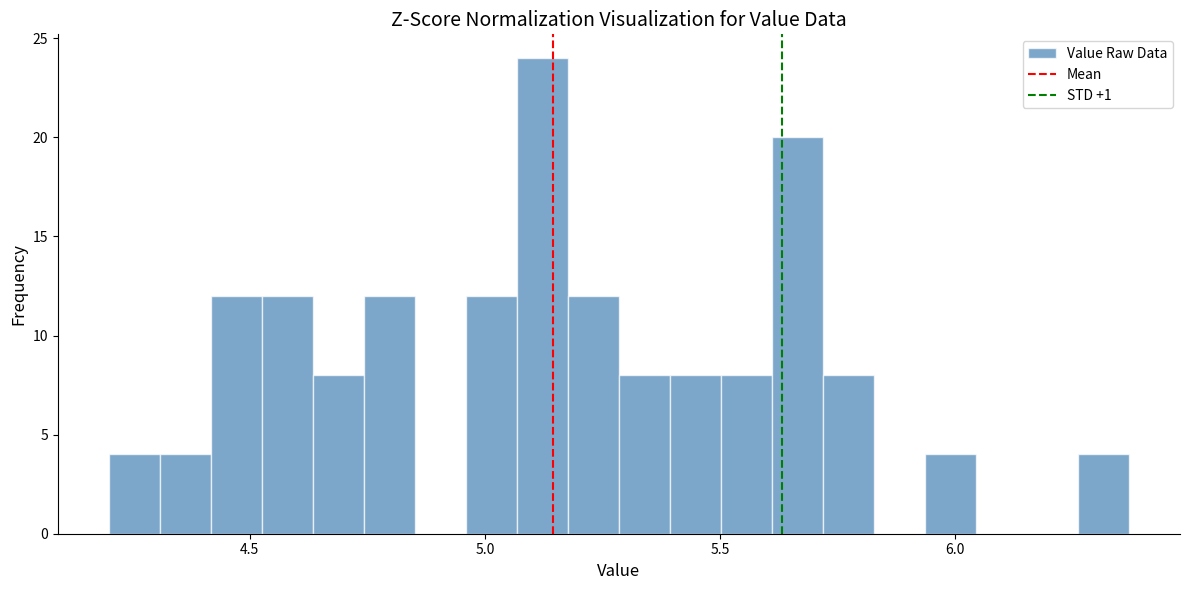

Around what value on the x-axis is the tallest bar? Give the approximate position of its centre, as read against the axis.

5.10